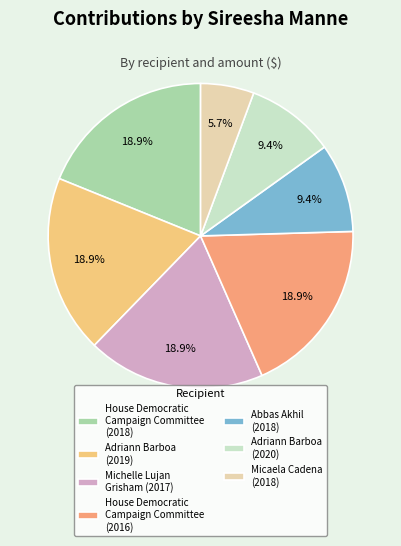

How much of the chart is everything except House Democratic Campaign Committee (2016)?

81.1%